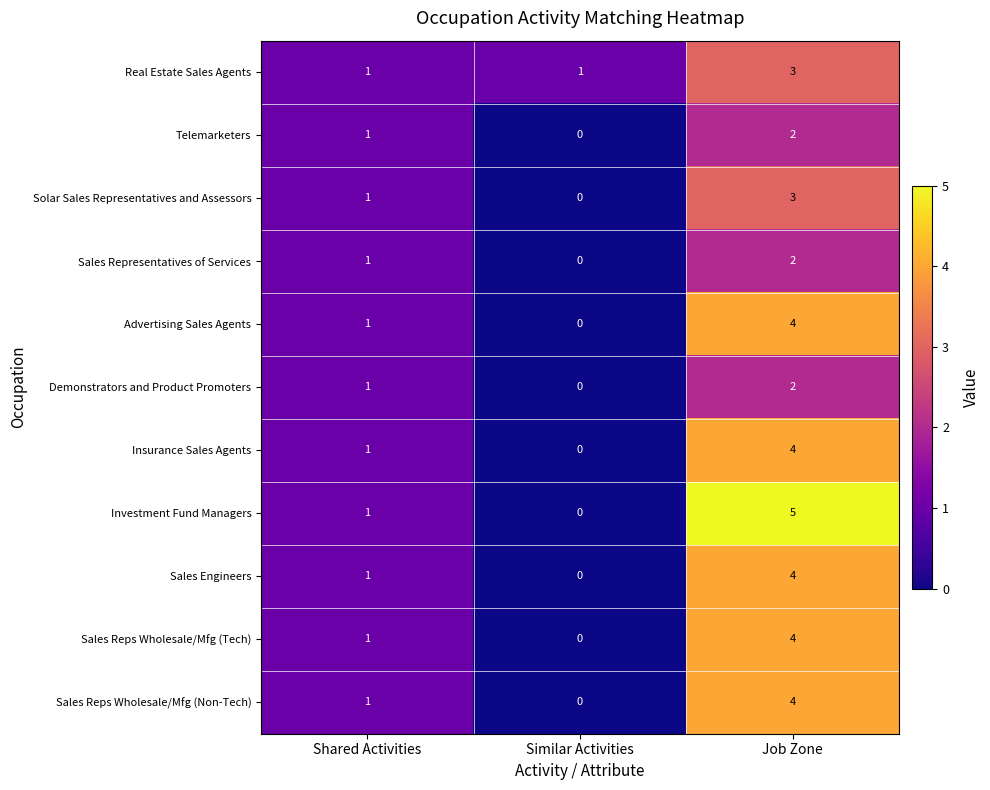

At which category does the chart reach its peak across all series?

Job Zone